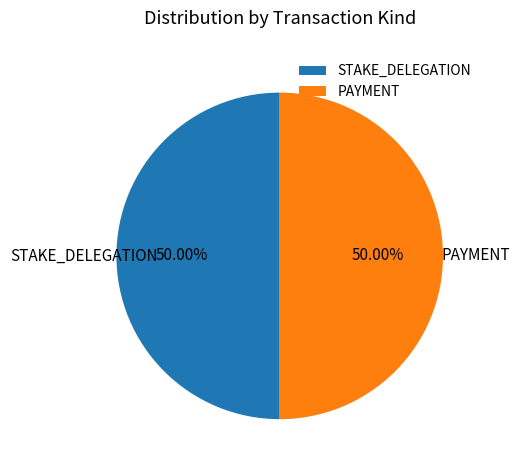

Do PAYMENT and STAKE_DELEGATION together represent more than half of the pie?

Yes